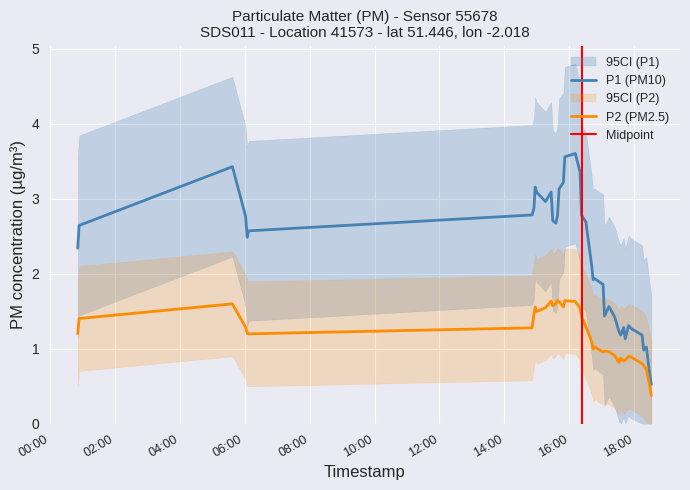

Between 9 and 23, which series saw the biggest shift?

P1